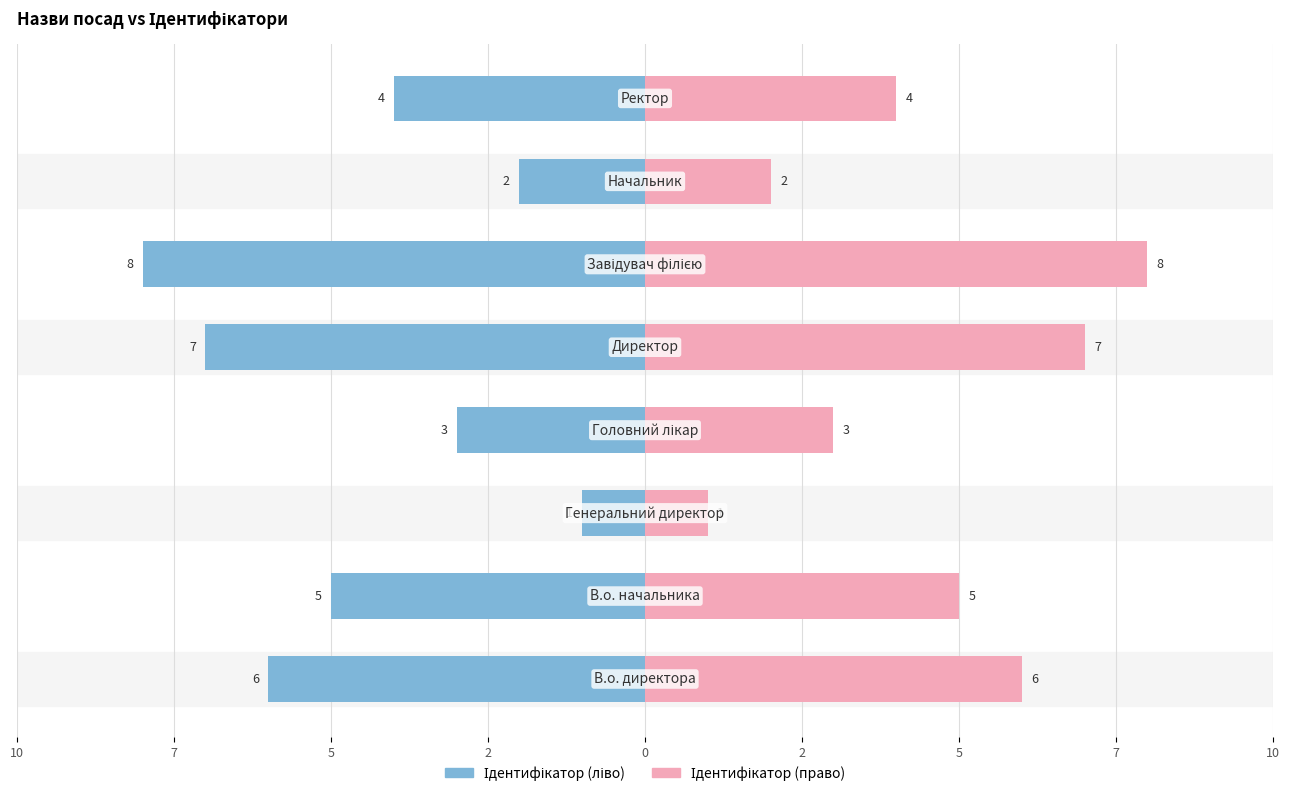

Rank the series by their maximum value, from highest to lowest.

Ідентифікатор (право), Ідентифікатор (ліво)